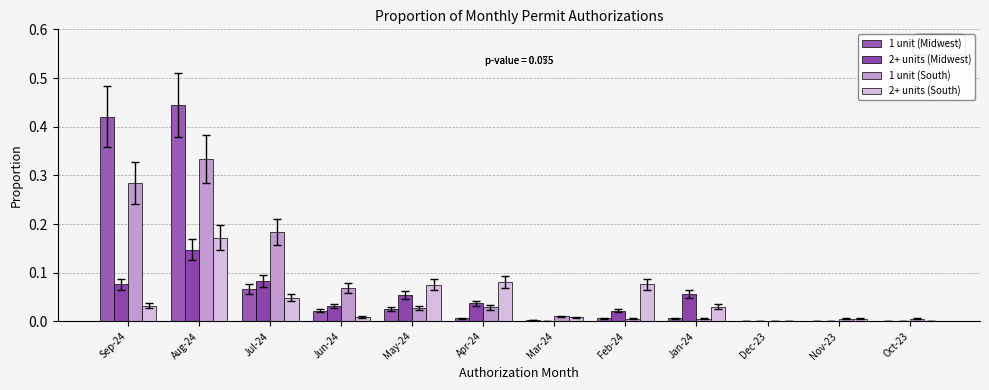

How many groups of bars are there?

12